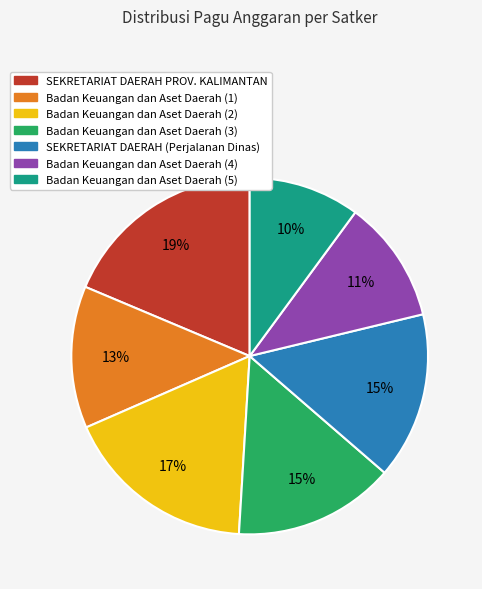

Count the number of slices in the pie.

7